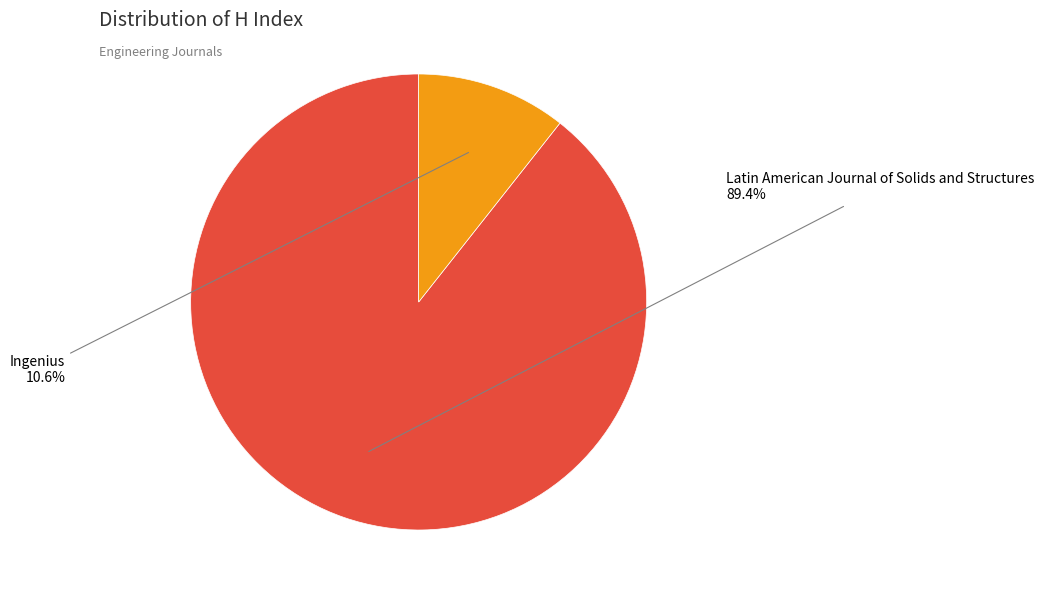

Is there any slice that represents more than half of the pie?

Yes